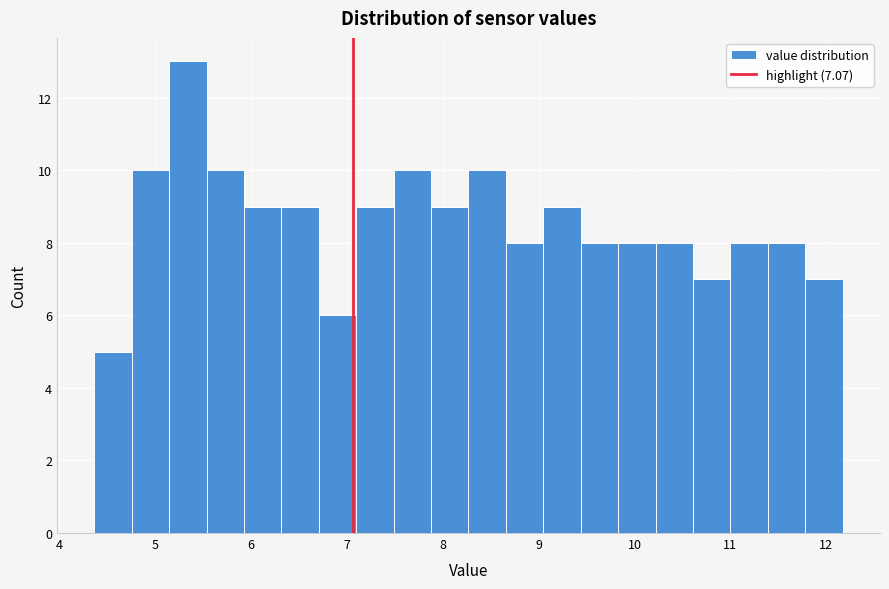

Read against the x-axis, roughly where is the centre of the tallest bar?

5.3